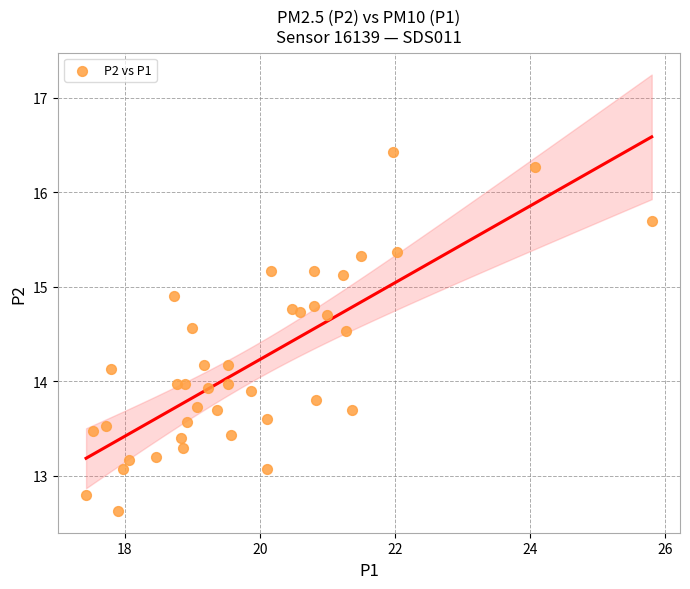

What is the range of Y values (max minus min)?

3.8